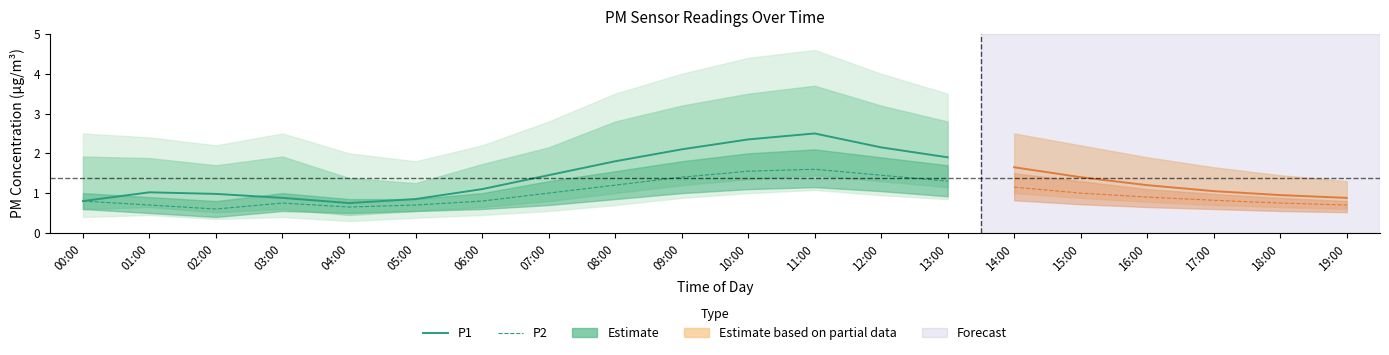

Is it true that P2 equals 1.1 at 00:00?

False